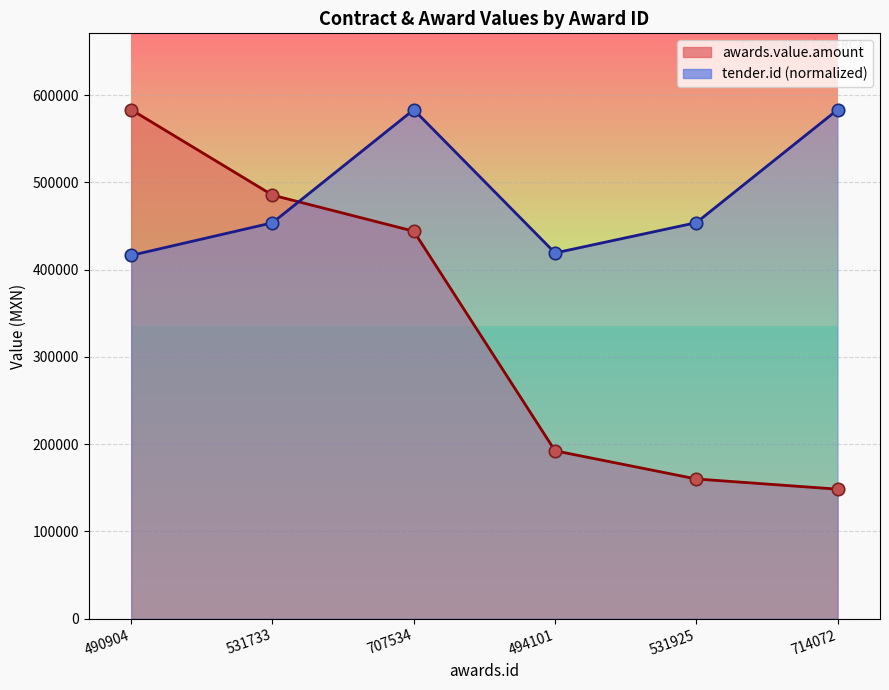

What is the total value across all series at 531925?

320328.0